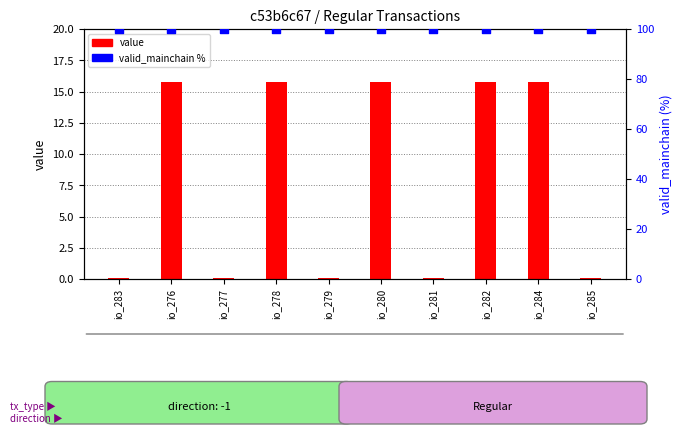

What are all the series names shown in the legend?

value, valid_mainchain %